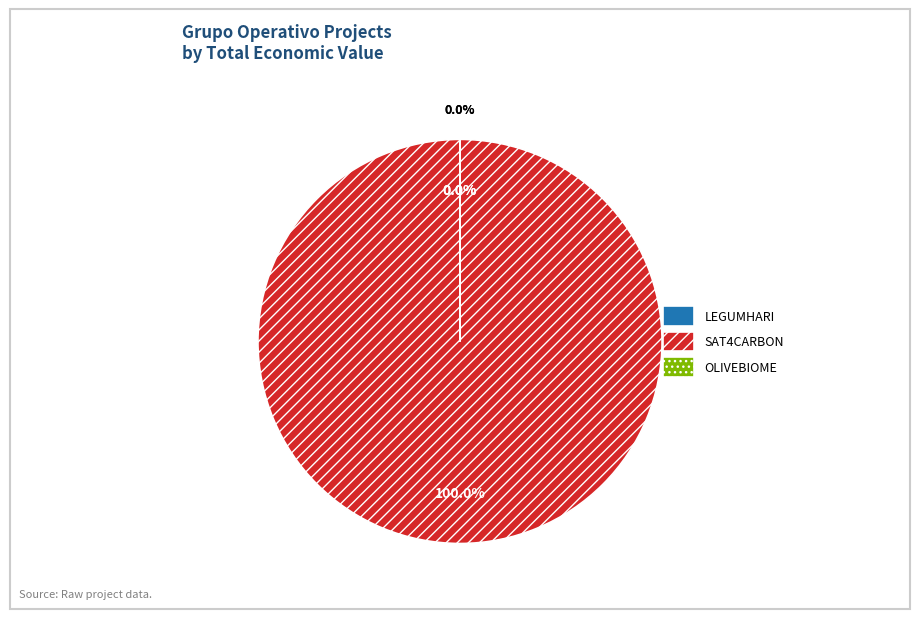

Is the sum of SAT4CARBON and LEGUMHARI greater than half?

Yes